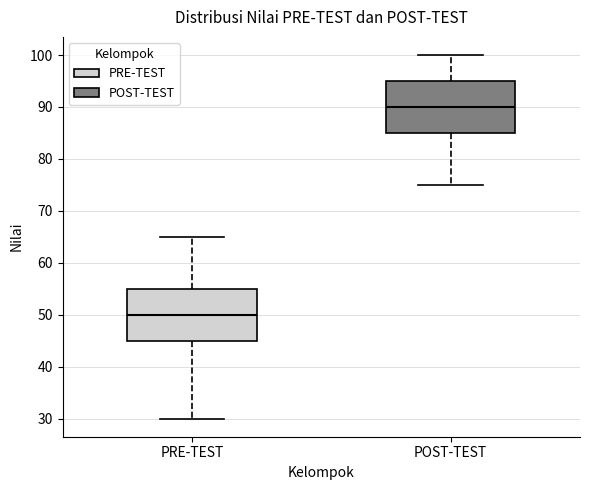

Reading left to right, read every box against the y-axis: the position of its median line, the range the box covers, and the ends of its whiskers. The values are not printed on the chart, so give them approximately, as read against the axis.

PRE-TEST: median 50, box 45 to 55, whiskers 30 to 65
POST-TEST: median 90, box 85 to 95, whiskers 75 to 100